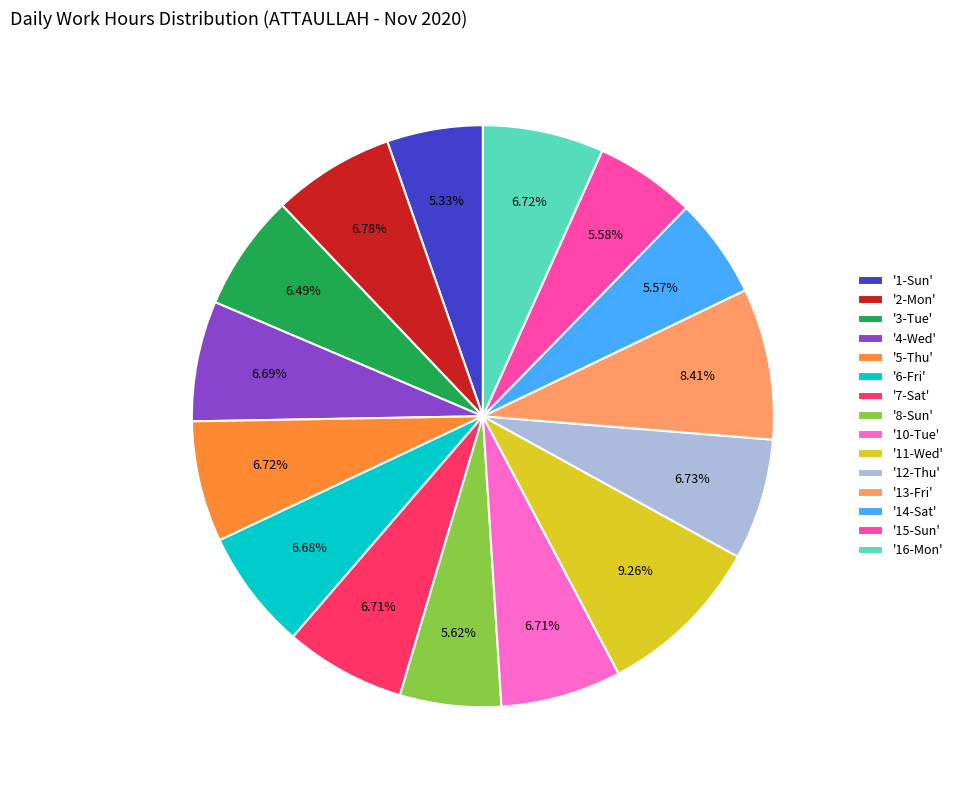

What is the largest slice in the pie chart?

'11-Wed'